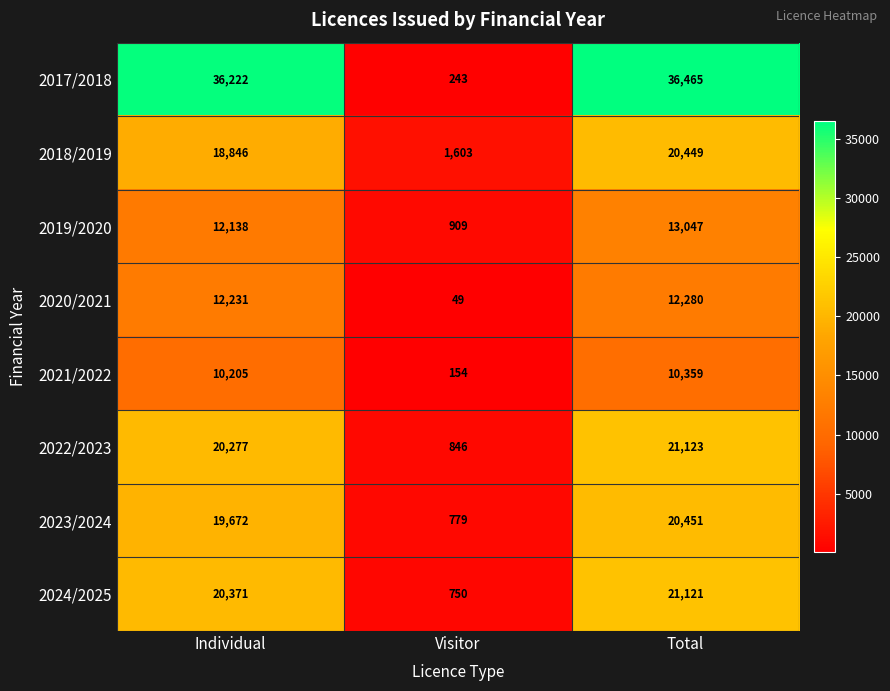

Reading right to left, what are all the values shown in this chart?

2017/2018: 36465	243	36222
2018/2019: 20449	1603	18846
2019/2020: 13047	909	12138
2020/2021: 12280	49	12231
2021/2022: 10359	154	10205
2022/2023: 21123	846	20277
2023/2024: 20451	779	19672
2024/2025: 21121	750	20371